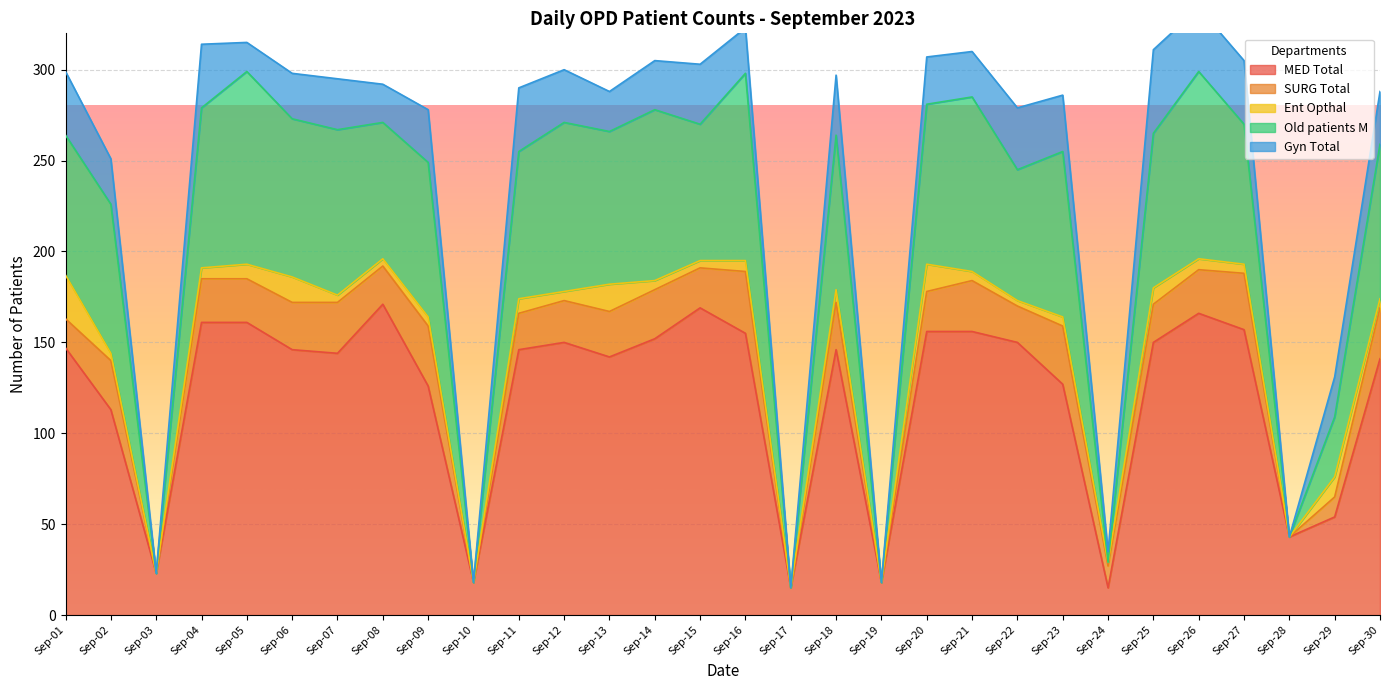

How many lines are shown in the chart?

5